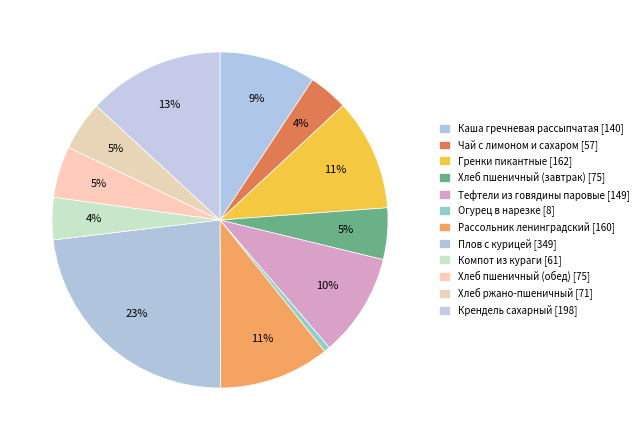

Rank the categories by value from lowest to highest.

Огурец в нарезке, Чай с лимоном и сахаром, Компот из кураги, Хлеб ржано-пшеничный, Хлеб пшеничный (завтрак), Хлеб пшеничный (обед), Каша гречневая рассыпчатая, Тефтели из говядины паровые, Рассольник ленинградский, Гренки пикантные, Крендель сахарный, Плов с курицей